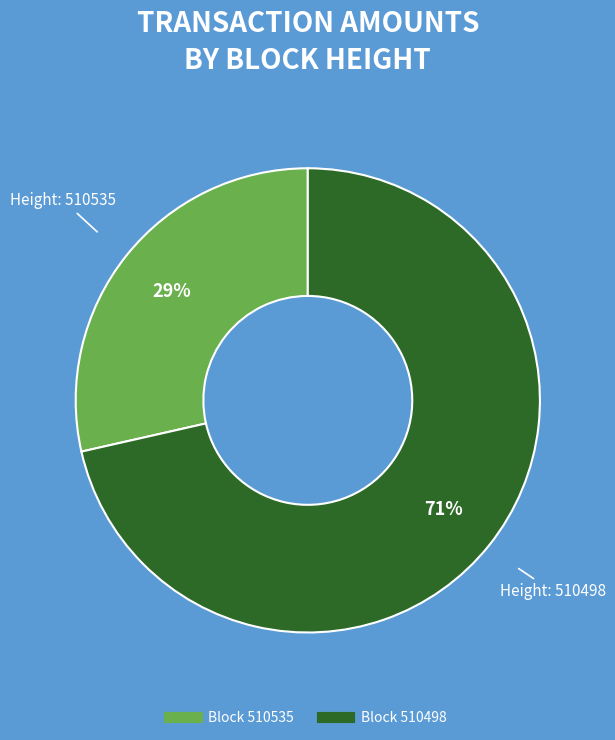

Is there a majority slice in this chart?

Yes